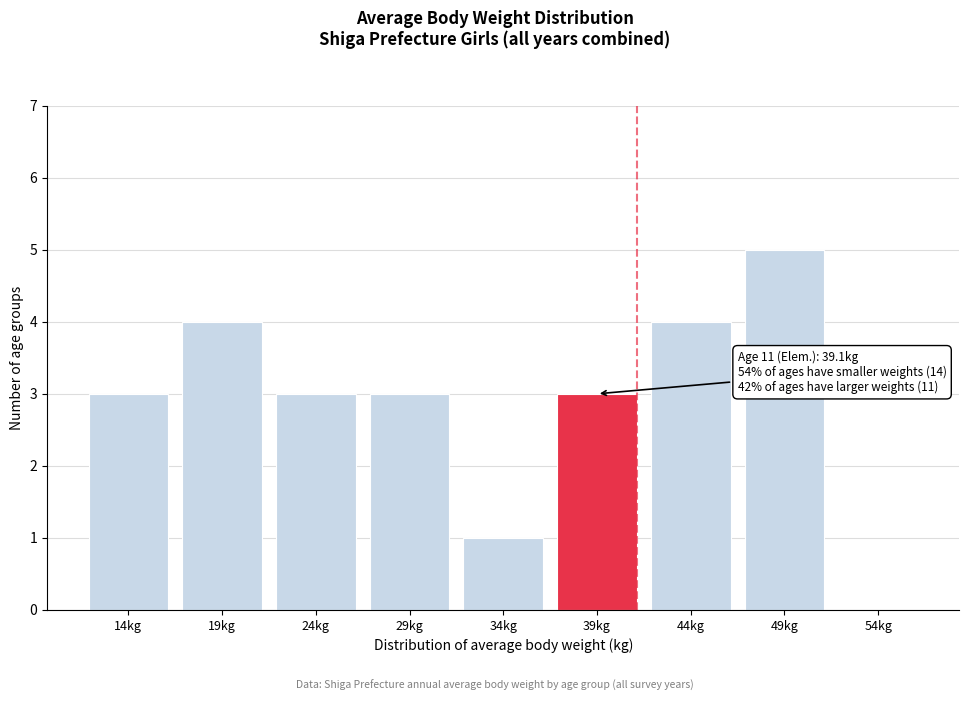

Reading left to right, what are all the values shown in this chart?

14kg=3	19kg=4	24kg=3	29kg=3	34kg=1	39kg=3	44kg=4	49kg=5	54kg=0